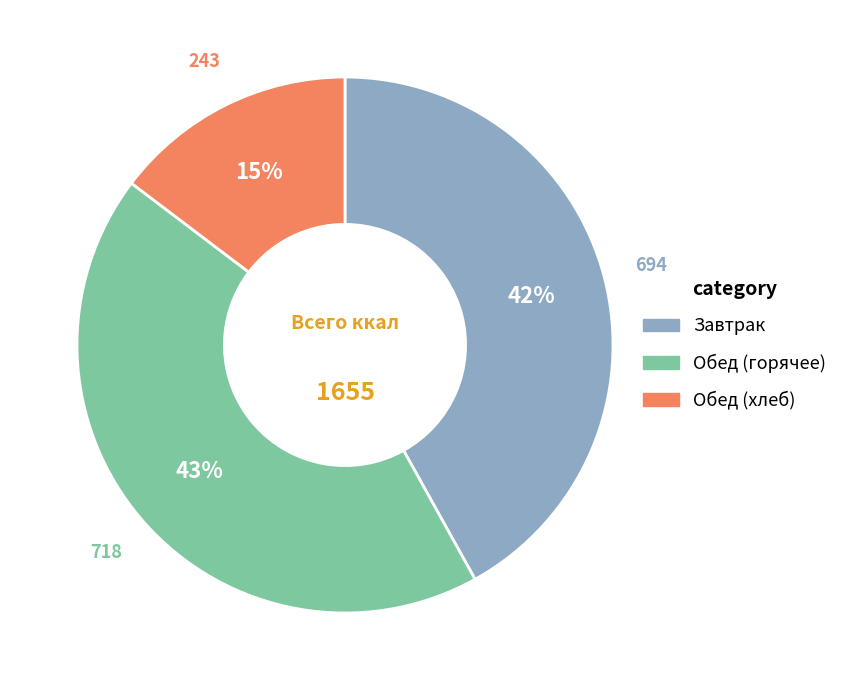

Does any single category account for the majority?

No